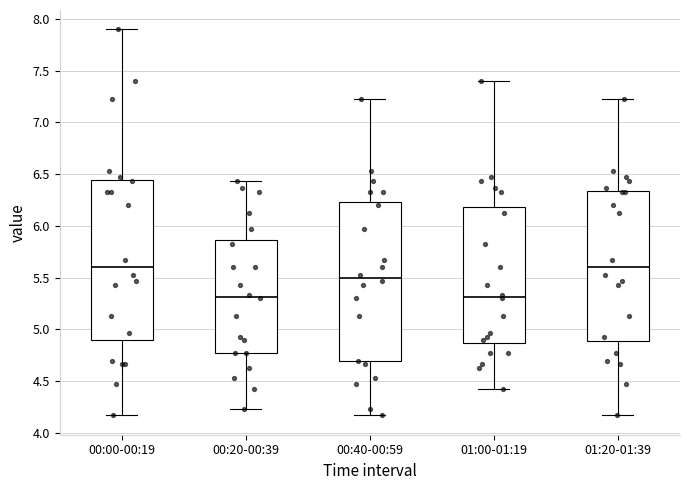

Reading left to right, transcribe this box plot: for each box, give where its median line is, the range the box spans, and where its two whiskers end, as read against the y-axis. The values are not printed on the chart, so give them approximately, as read against the axis.

00:00-00:19: median 5.60, box 4.90 to 6.45, whiskers 4.15 to 7.90
00:20-00:39: median 5.30, box 4.75 to 5.85, whiskers 4.25 to 6.45
00:40-00:59: median 5.50, box 4.70 to 6.25, whiskers 4.15 to 7.25
01:00-01:19: median 5.30, box 4.85 to 6.20, whiskers 4.45 to 7.40
01:20-01:39: median 5.60, box 4.90 to 6.35, whiskers 4.15 to 7.25